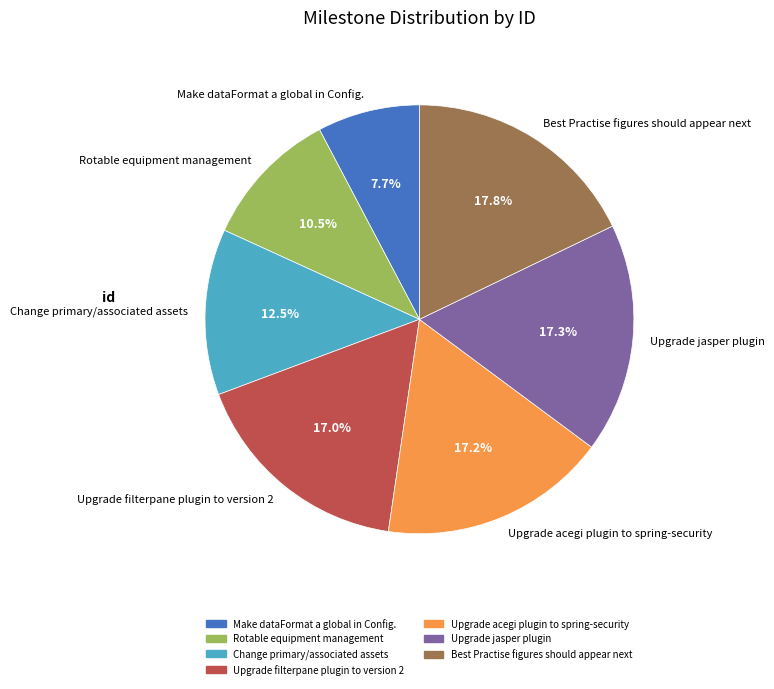

Is Make dataFormat a global in Config. the majority of the pie?

No